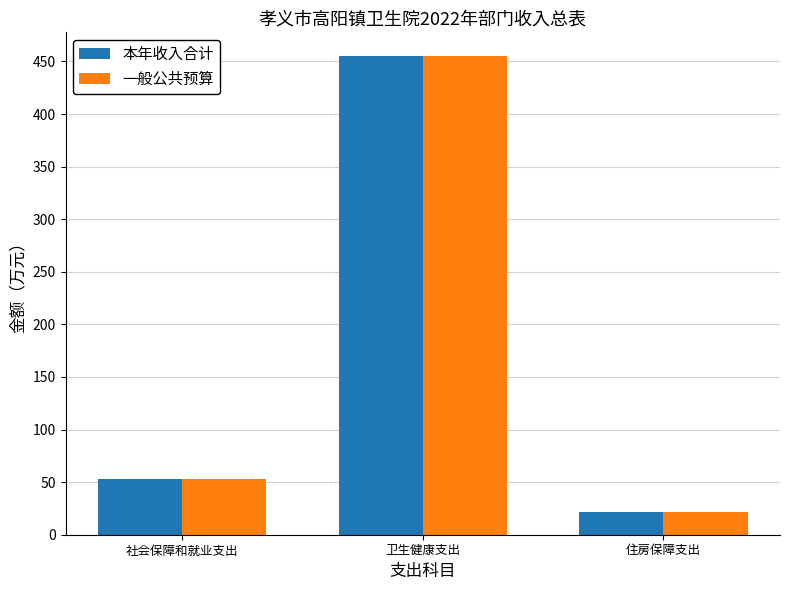

What is the label of the 3rd bar from the left?

住房保障支出